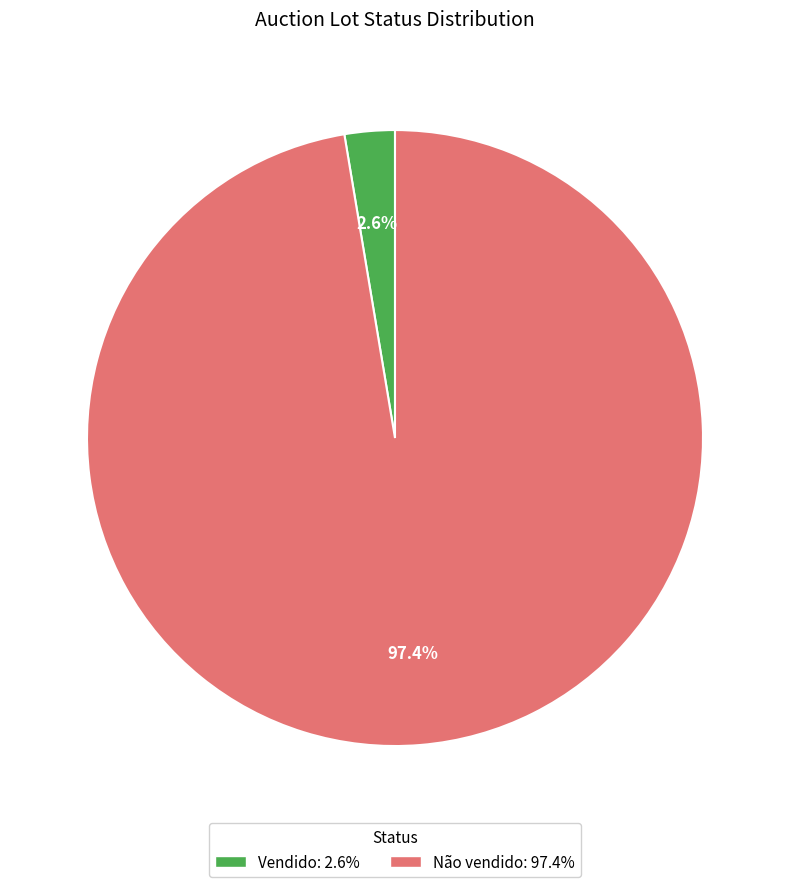

True or false: Vendido accounts for 2% of the total.

True